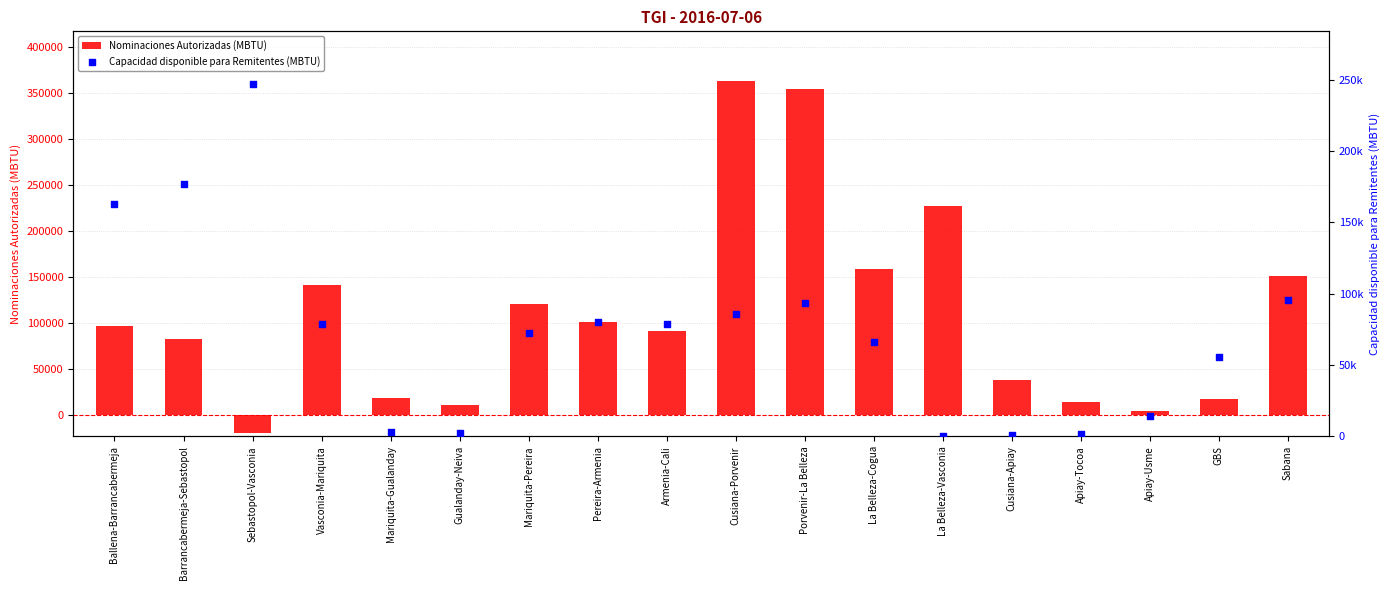

What is the total value across all series at Vasconia-Mariquita?

219655.7